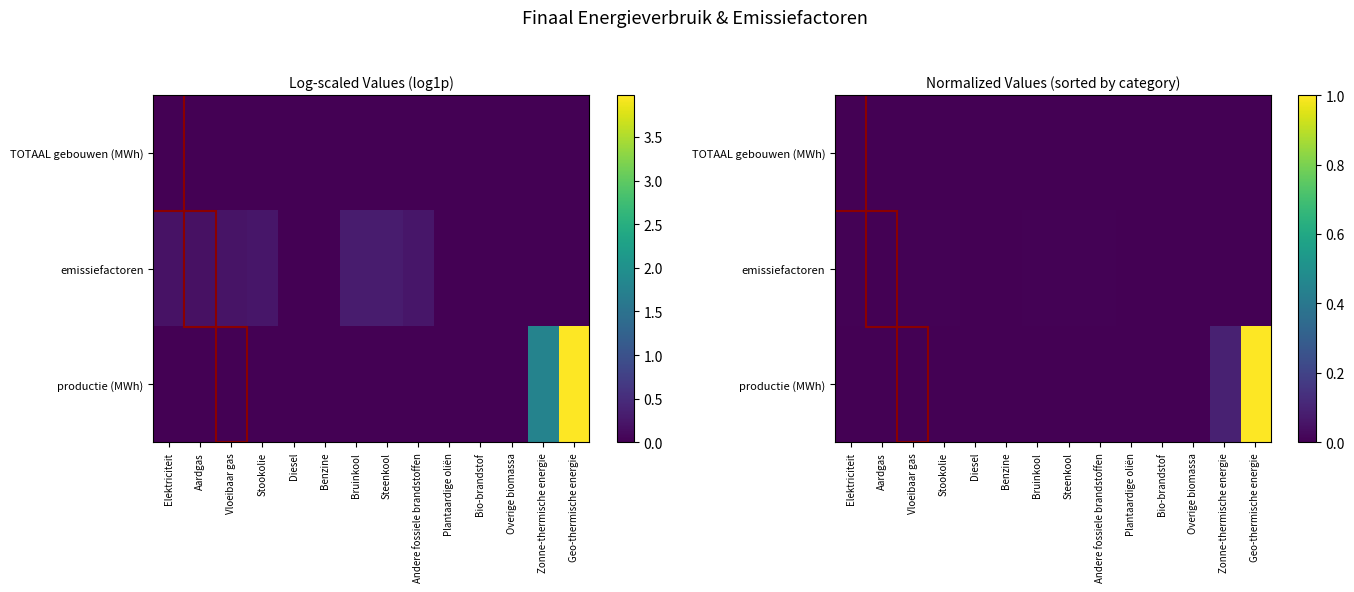

At which category is the sum across all series the highest?

Geo-thermische energie